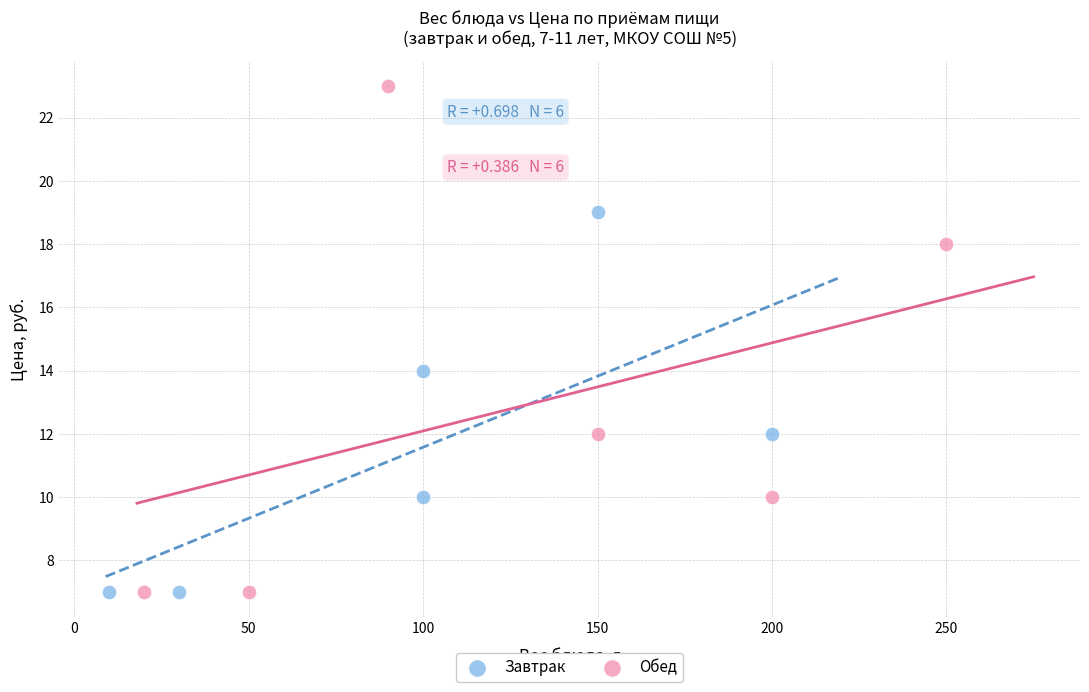

Which series has the widest spread of Y values?

Обед